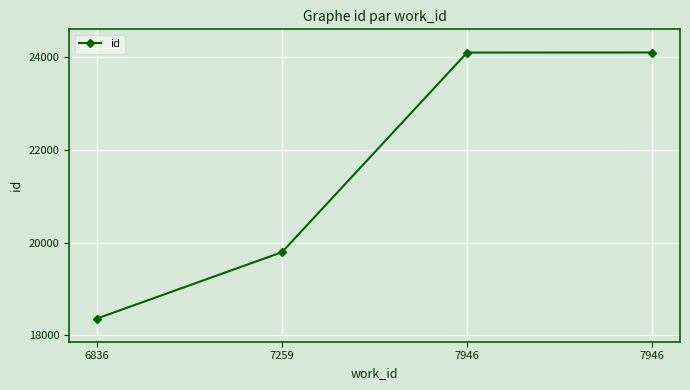

How many lines are shown in the chart?

1